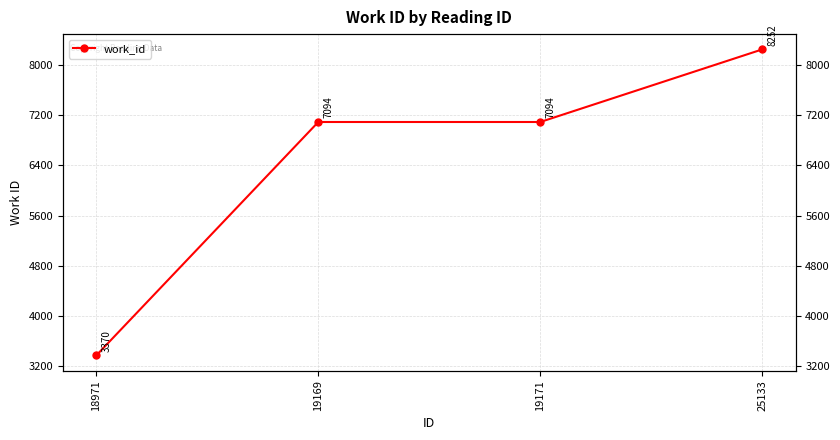

How many lines are shown in the chart?

1